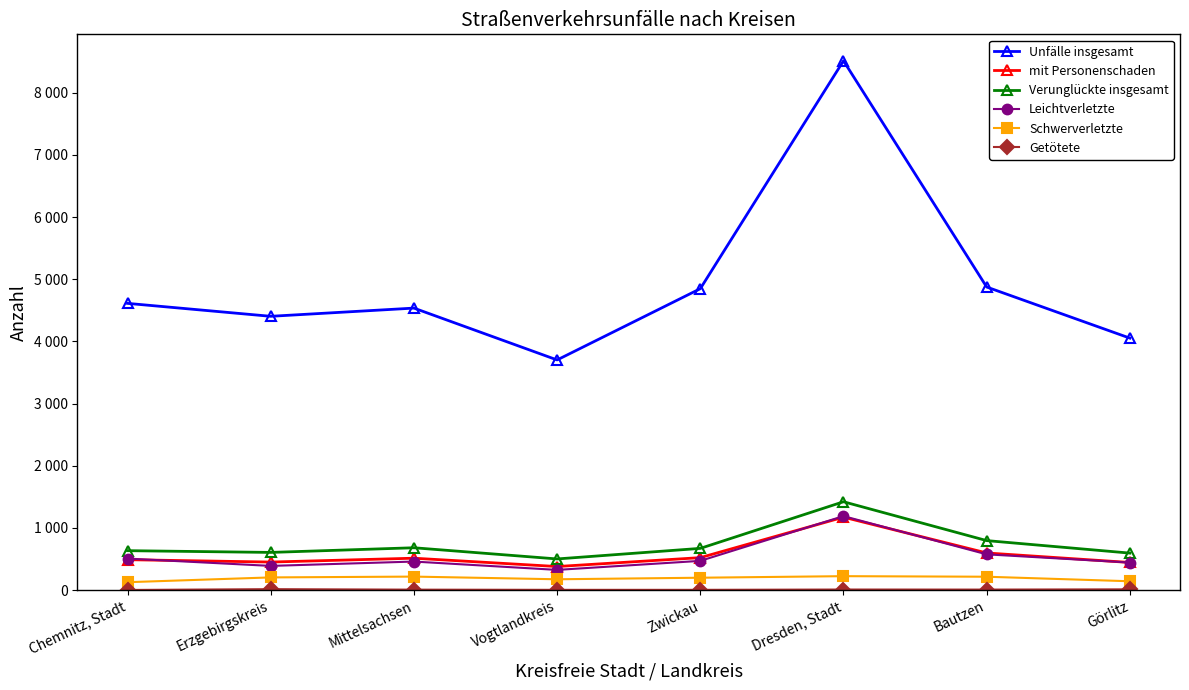

Is this an area chart (filled region under the line)?

No